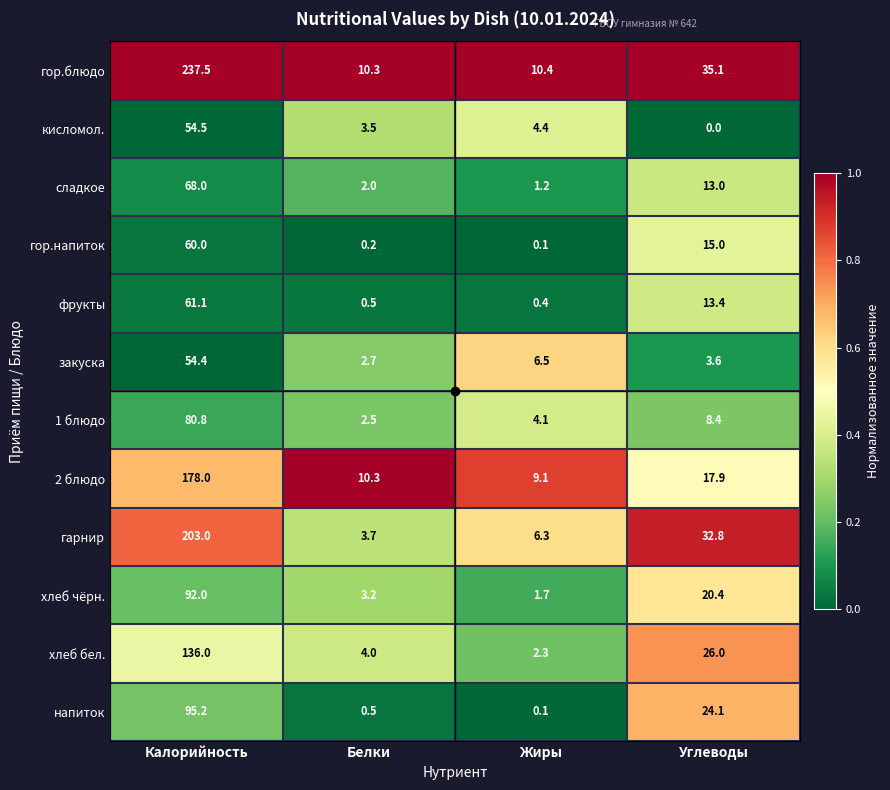

Which series has the largest total across all categories?

гор.блюдо